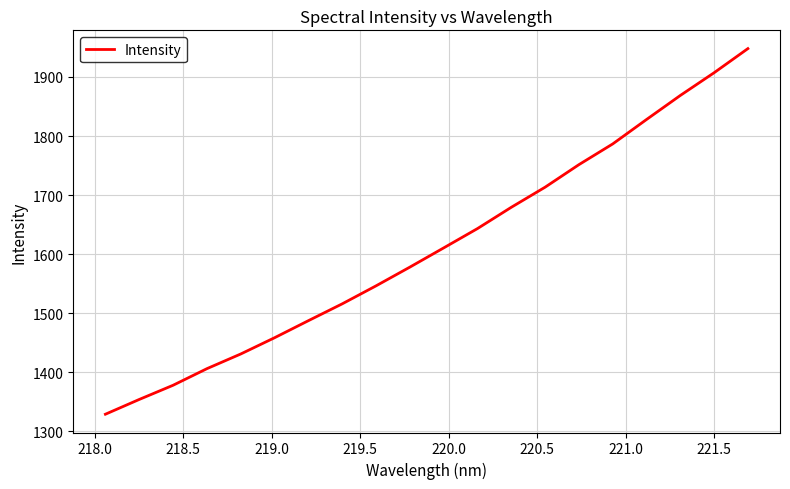

What is the difference between the maximum and minimum values?

618.7